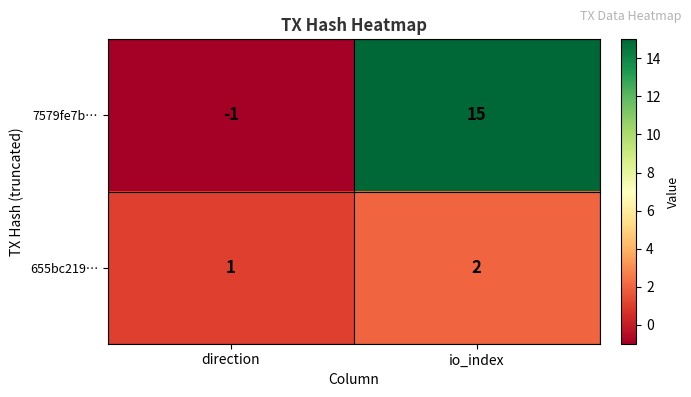

Rank the series by their average value, from lowest to highest.

655bc219…, 7579fe7b…